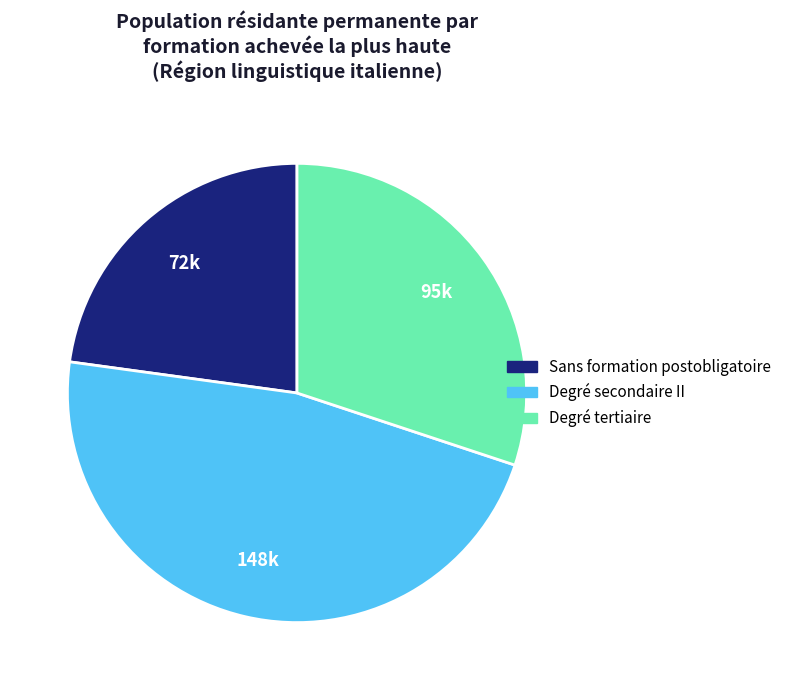

Does Sans formation postobligatoire represent more than half of the total?

No